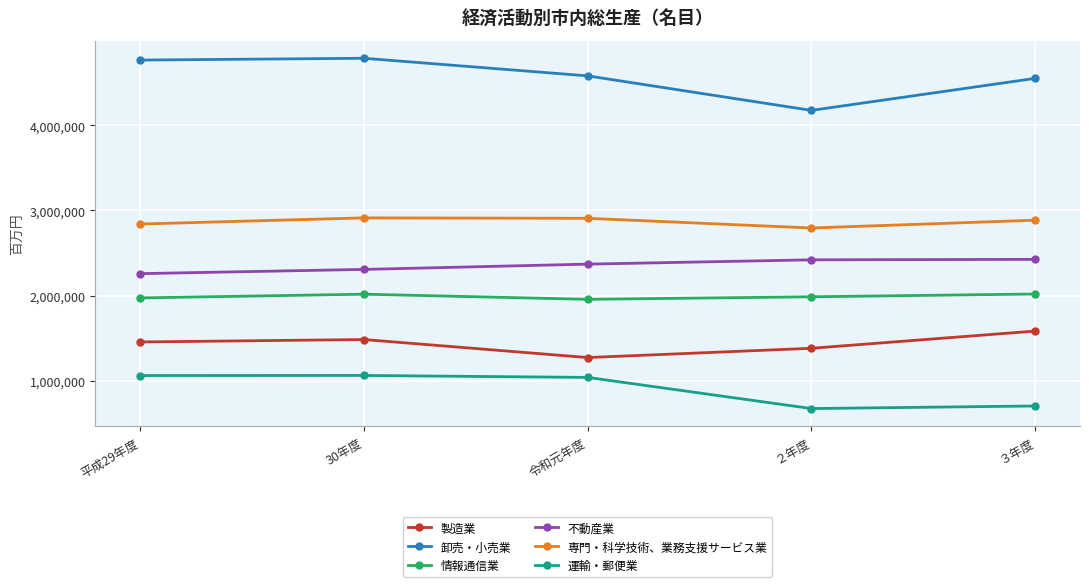

What is the label of the 5th point from the left?

３年度